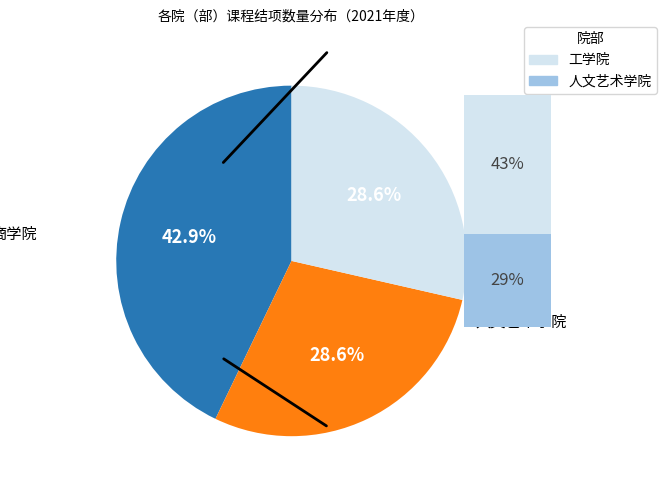

What is the total percentage of 商学院 and 工学院?

71.4%